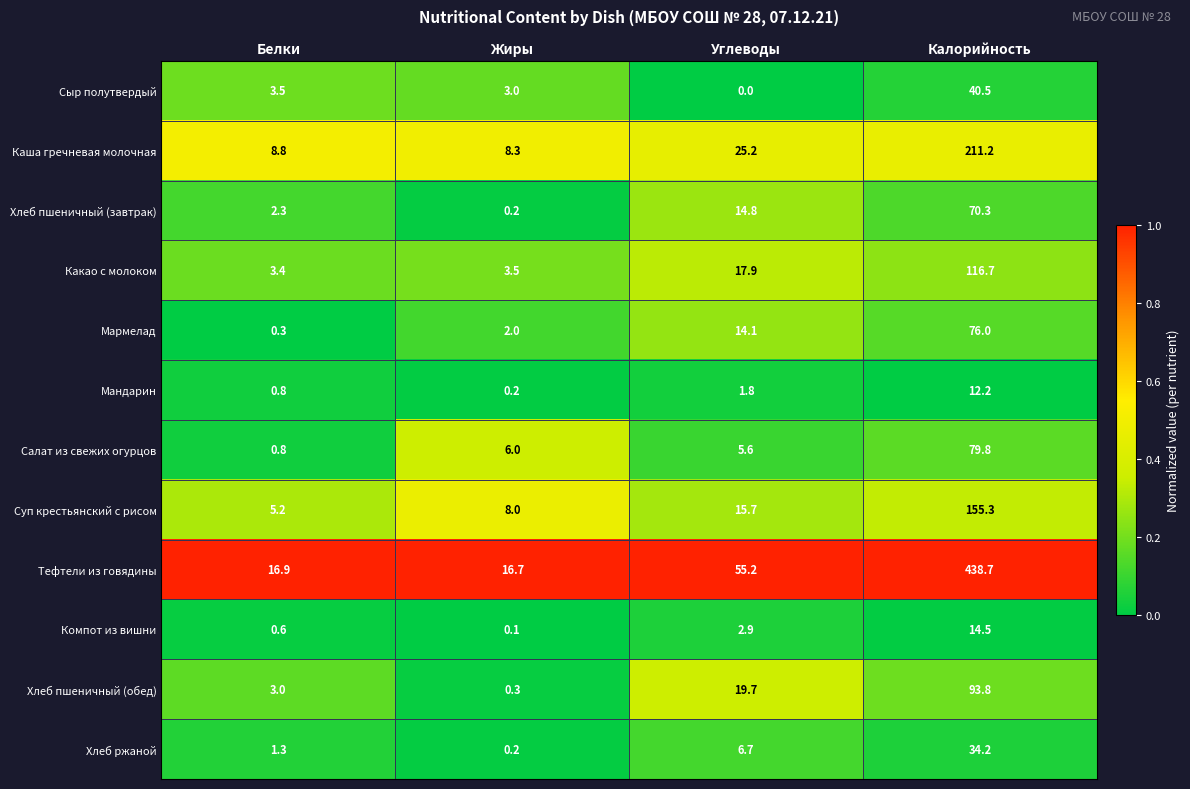

Which series has the largest total across all categories?

Тефтели из говядины